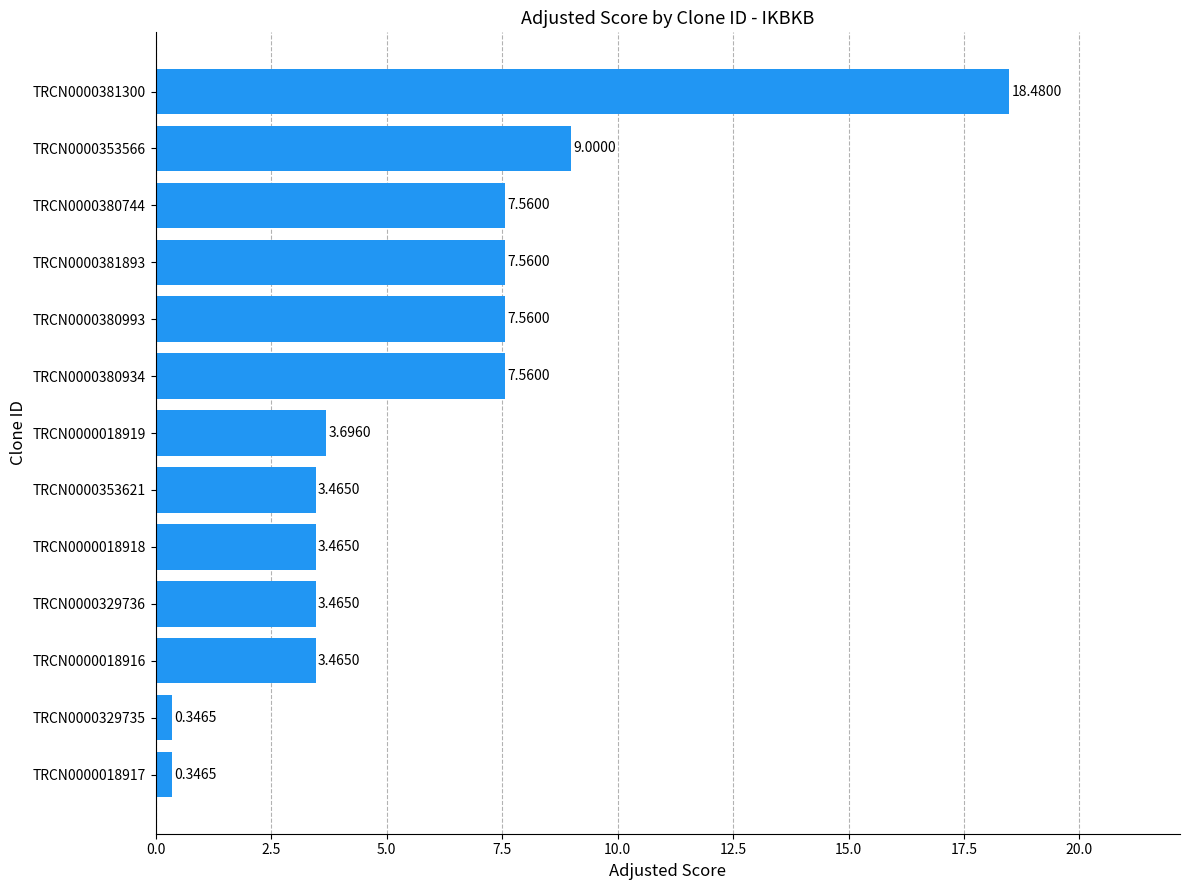

What is the average value?

5.8